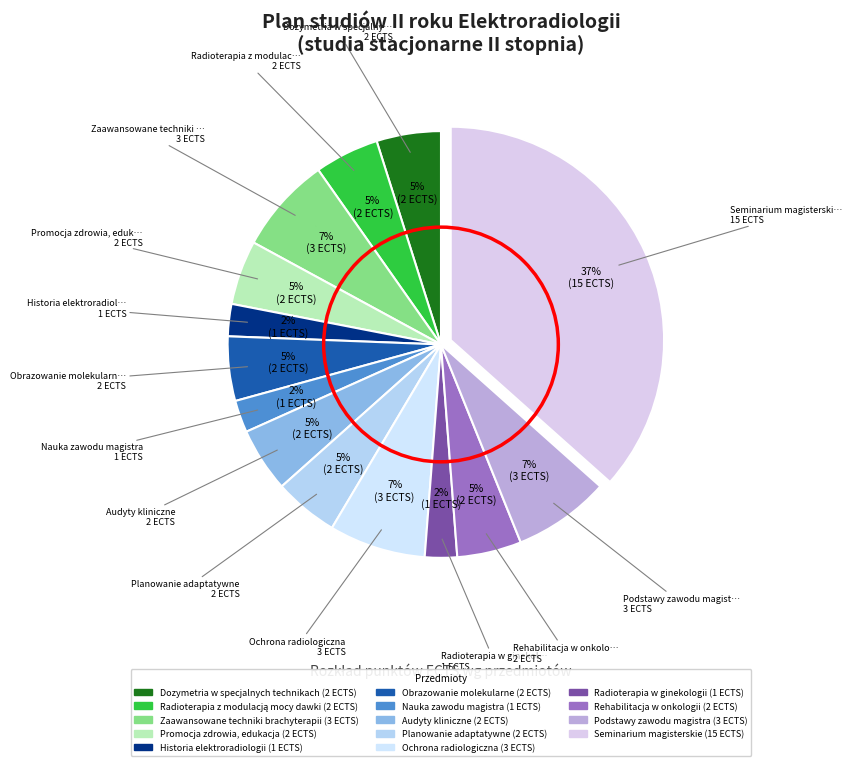

Does any single category account for the majority?

No